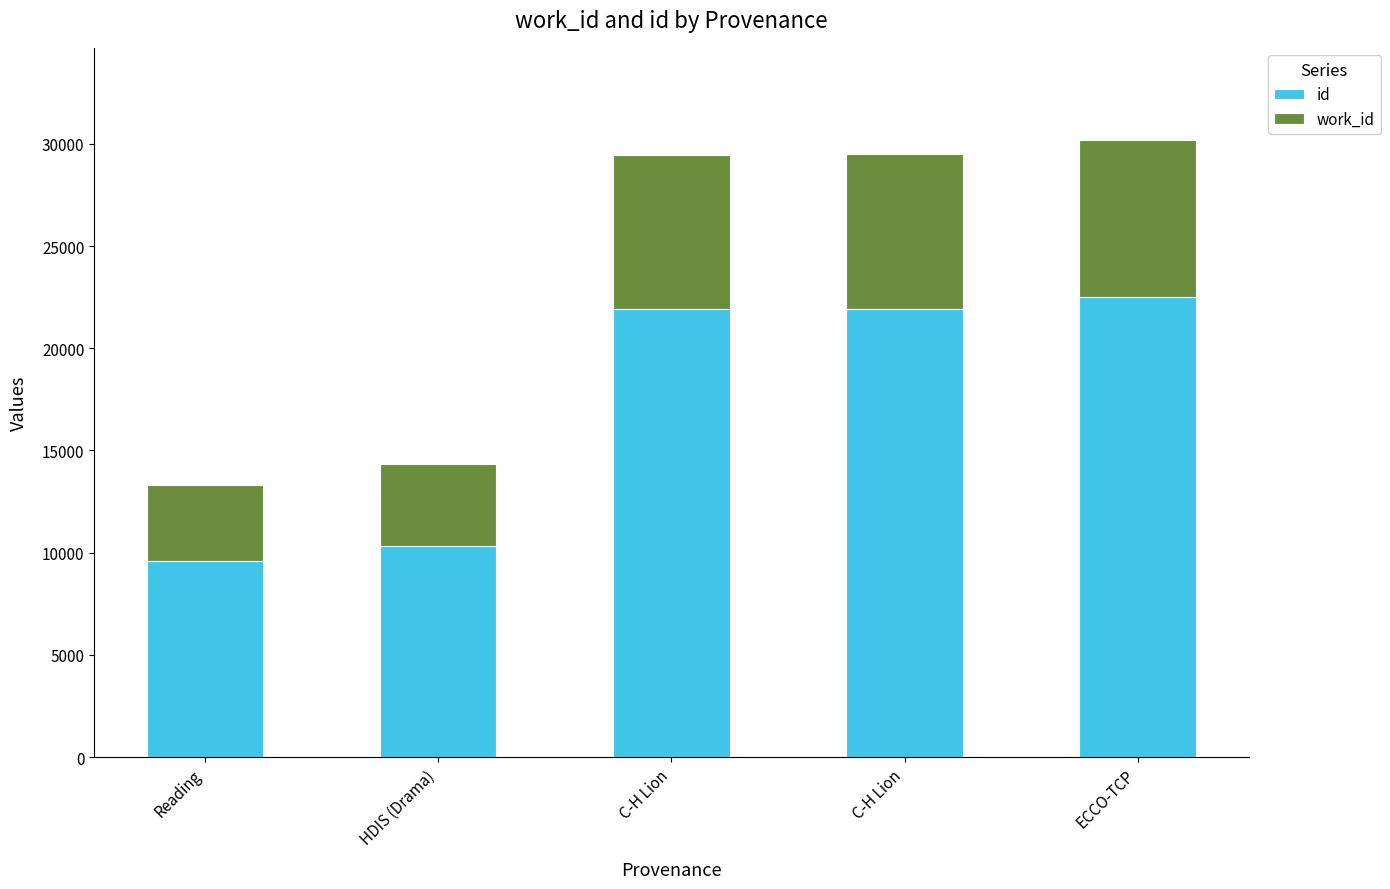

What is the average value of the id series?

17259